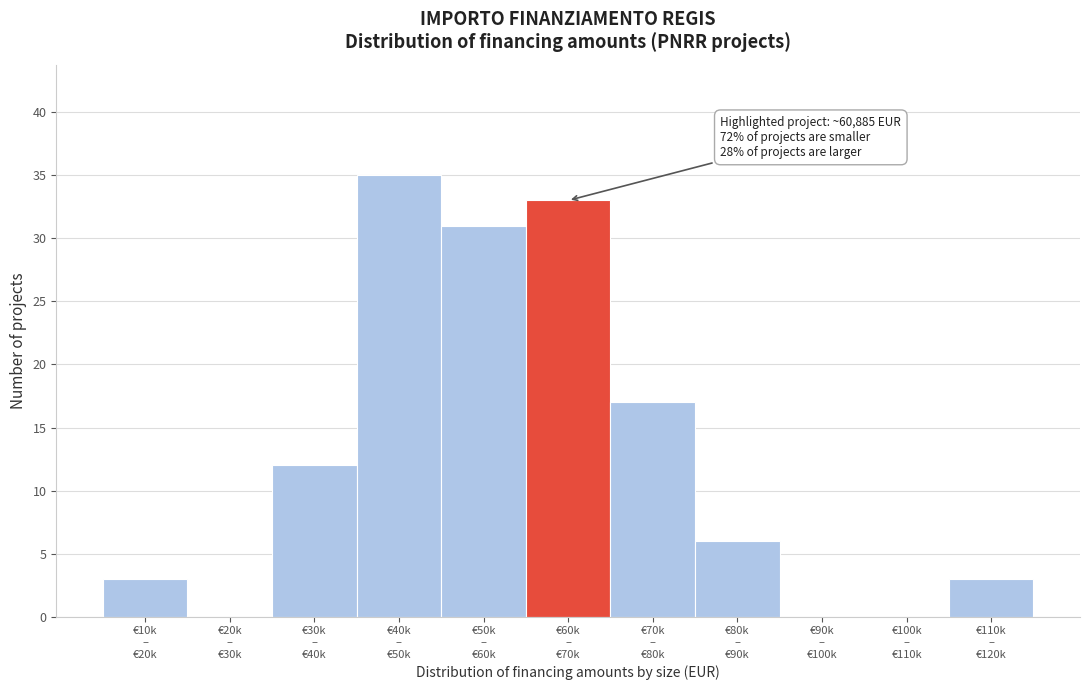

What is the greatest value displayed?

35